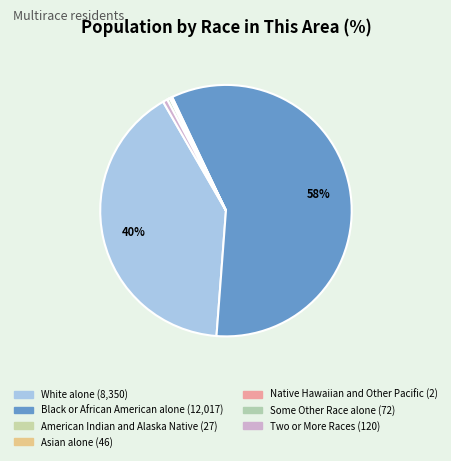

To the nearest percent, what is the difference between the largest and smallest slice percentages?

58%